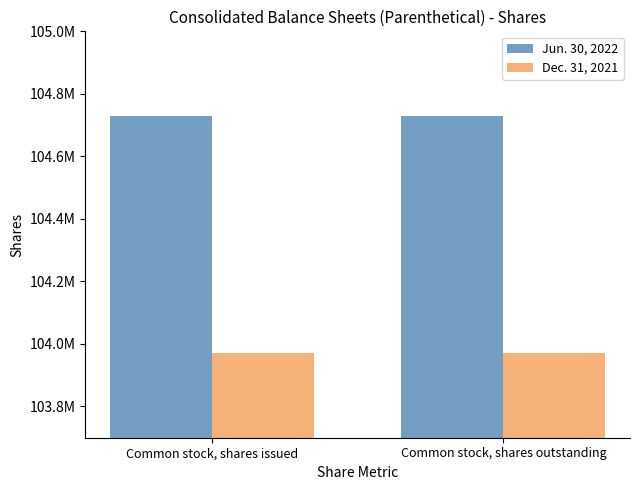

What is the difference between the highest and lowest values at Common stock, shares outstanding?

756422